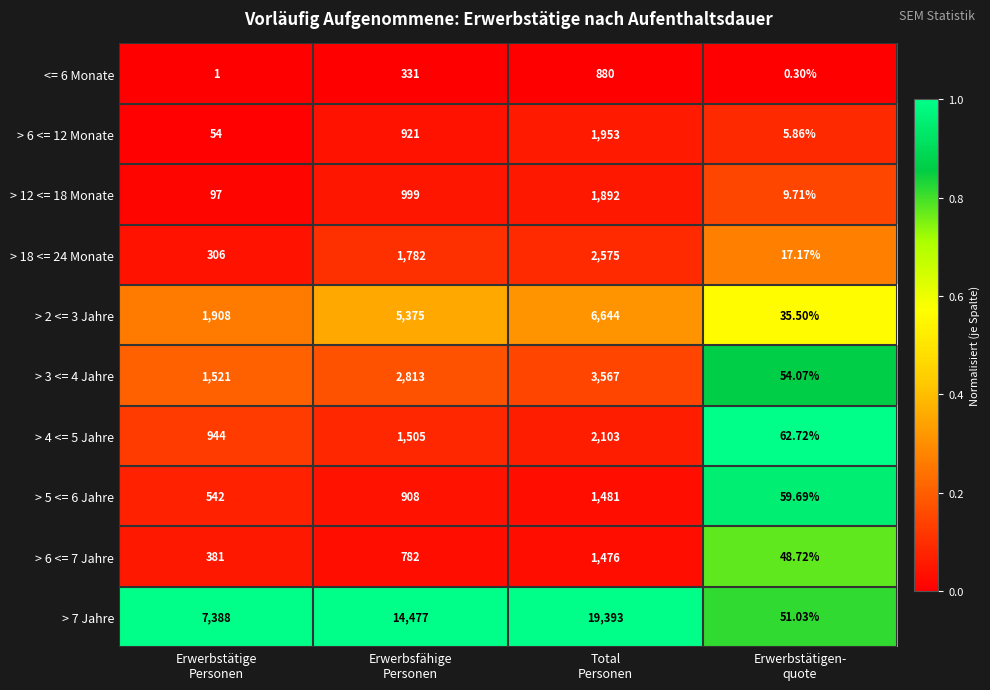

At which category does the chart reach its peak across all series?

Total
Personen